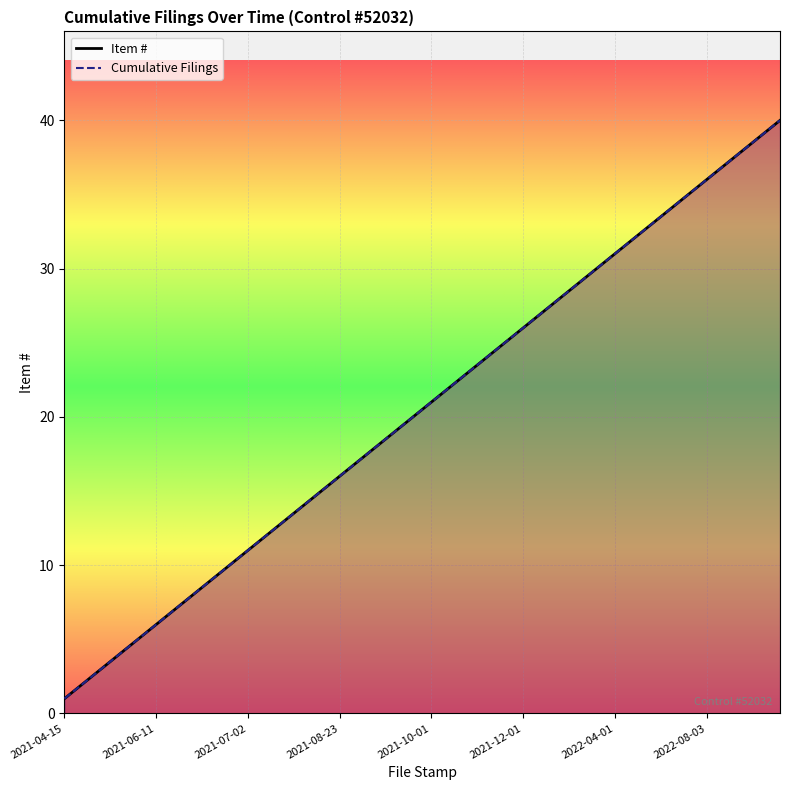

What is the sum of all Item # values?

820